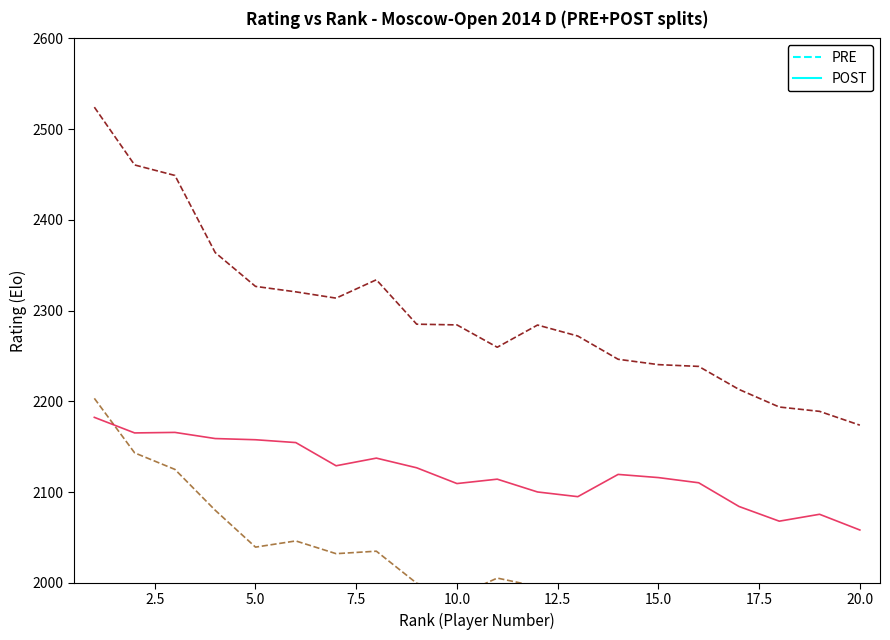

How many values in the PRE series are below 2284?

9